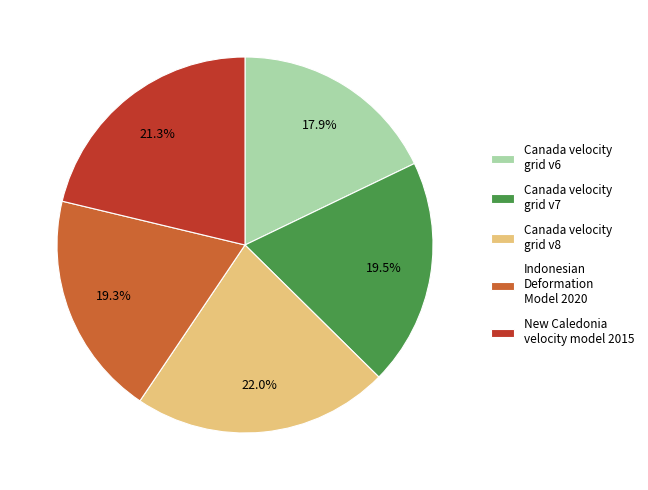

The Canada velocity grid v6 slice represents 18% of the pie. True or false?

True